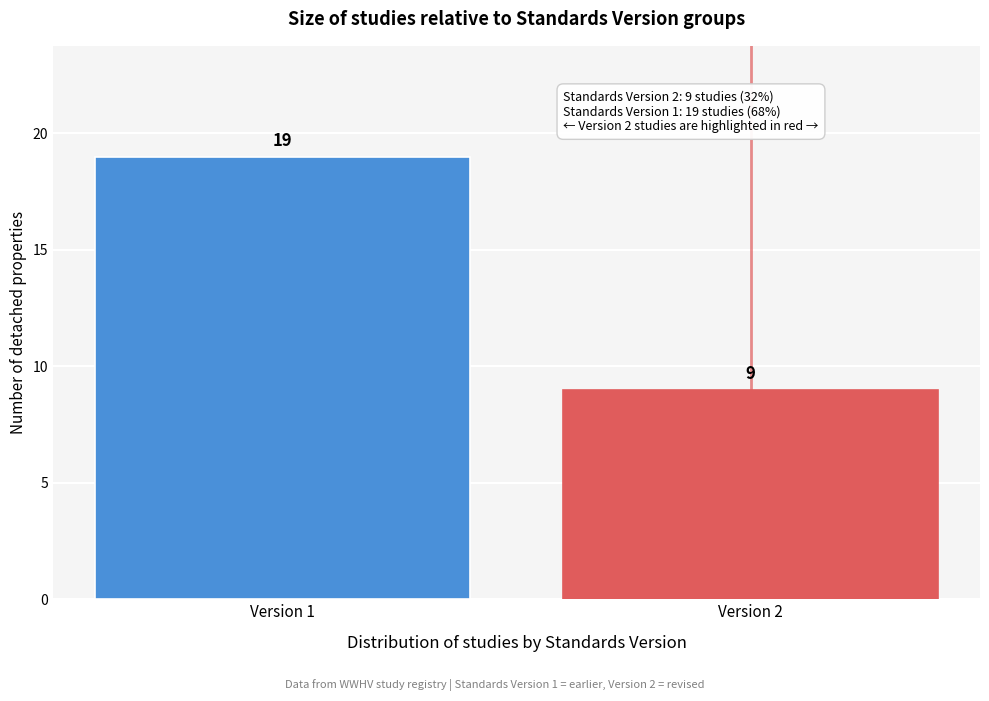

Reading left to right, list all the values displayed in this chart.

Version 1=19	Version 2=9